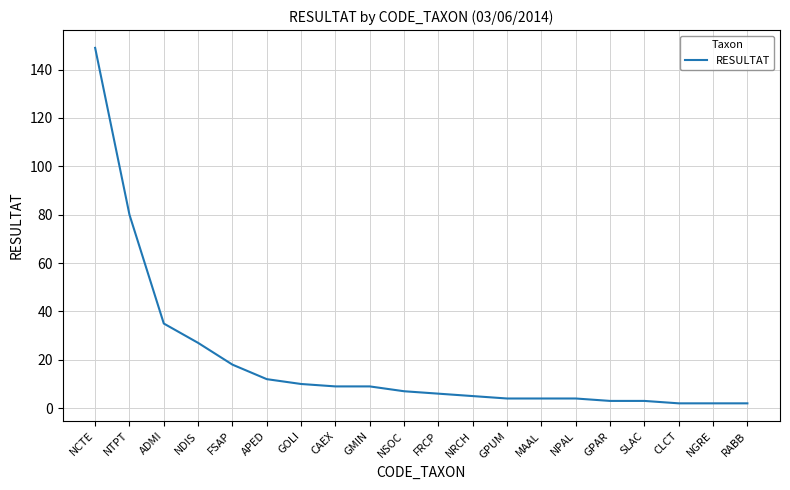

Is it true that the value at ADMI is 35?

True